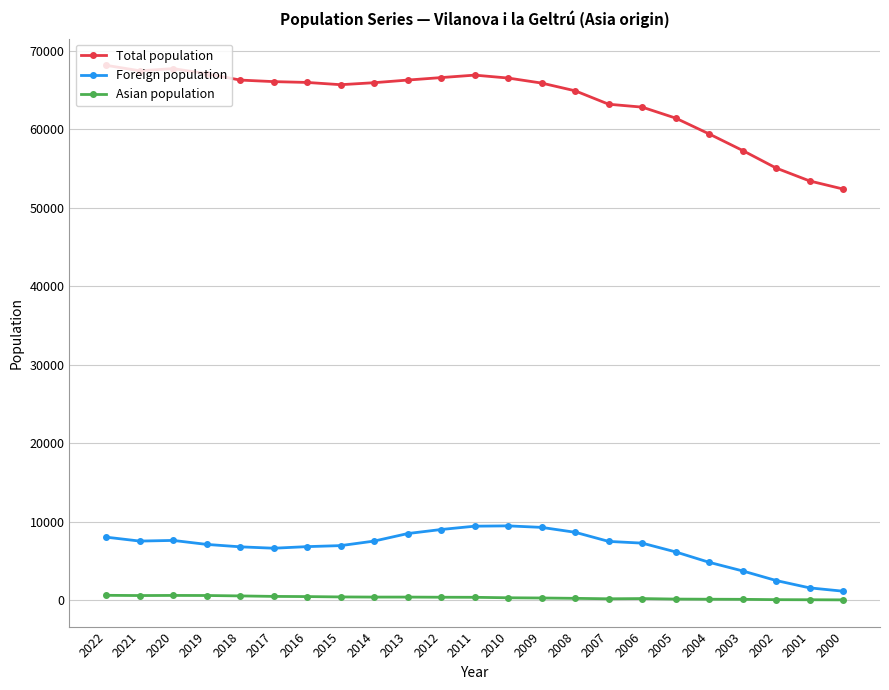

Which series has the largest range (max minus min)?

Total population